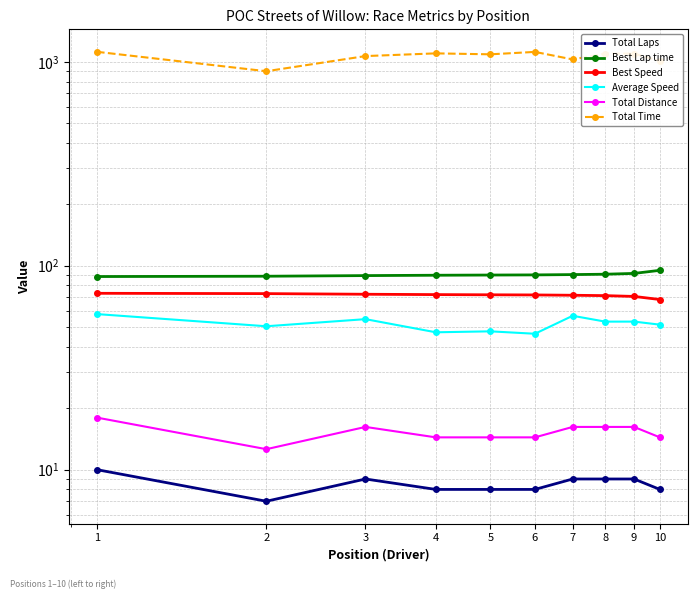

Reading right to left, extract all data points from this chart.

Total Laps: 10=8.0	9=9.0	8=9.0	7=9.0	6=8.0	5=8.0	4=8.0	3=9.0	2=7.0	1=10.0
Best Lap time: 10=94.9	9=91.7	8=90.8	7=90.5	6=90.1	5=90.0	4=89.8	3=89.4	2=88.8	1=88.5
Best Speed: 10=68.3	9=70.7	8=71.3	7=71.6	6=71.9	5=72.0	4=72.2	3=72.5	2=73.0	1=73.2
Average Speed: 10=51.4	9=53.2	8=53.2	7=56.8	6=46.4	5=47.7	4=47.2	3=54.7	2=50.5	1=57.9
Total Distance: 10=14.4	9=16.2	8=16.2	7=16.2	6=14.4	5=14.4	4=14.4	3=16.2	2=12.6	1=18.0
Total Time: 10=1008.5	9=1096.2	8=1096.6	7=1026.6	6=1117.7	5=1087.6	4=1099.3	3=1066.2	2=898.6	1=1118.9